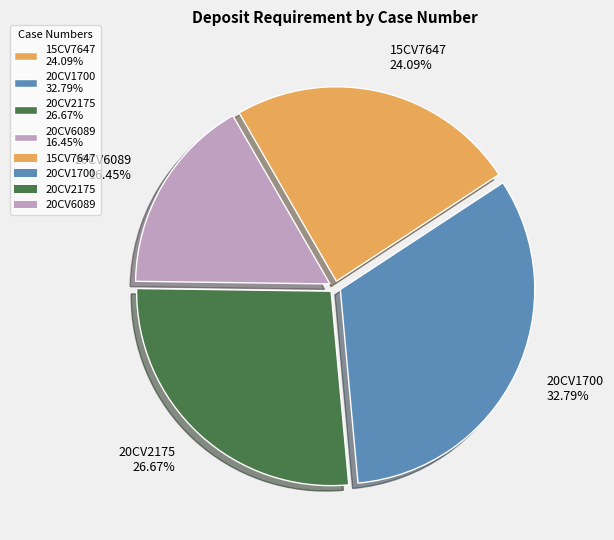

Between 20CV2175 26.67% and 15CV7647 24.09%, which is larger?

20CV2175 26.67%